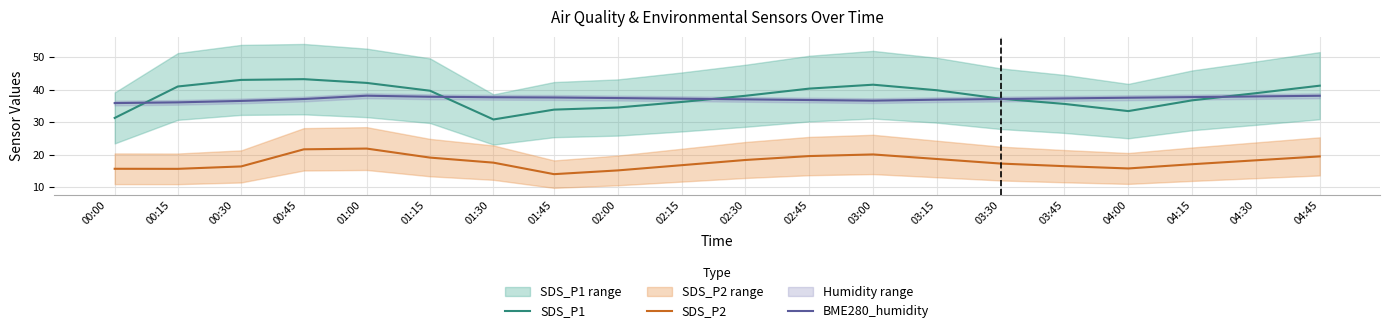

How many interior local valleys does the SDS_P2 series have?

3